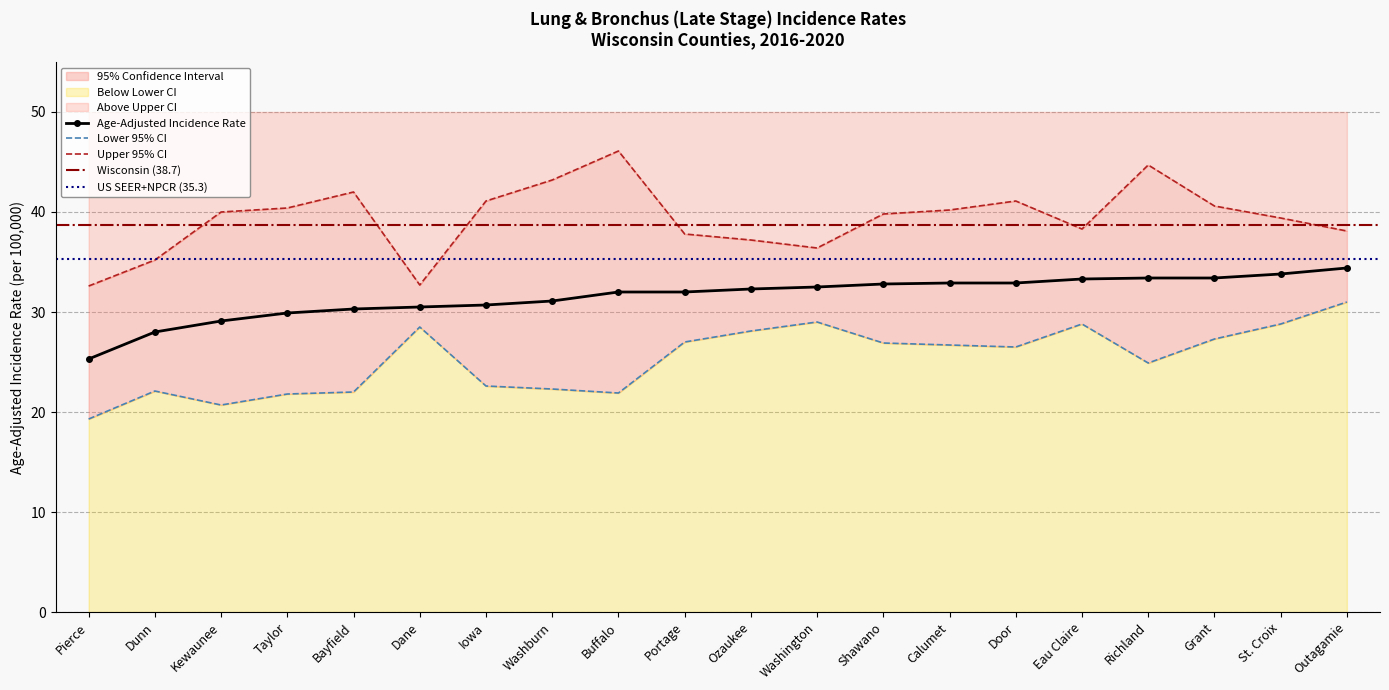

Which series changed the most between Dunn and Portage?

Lower 95% CI